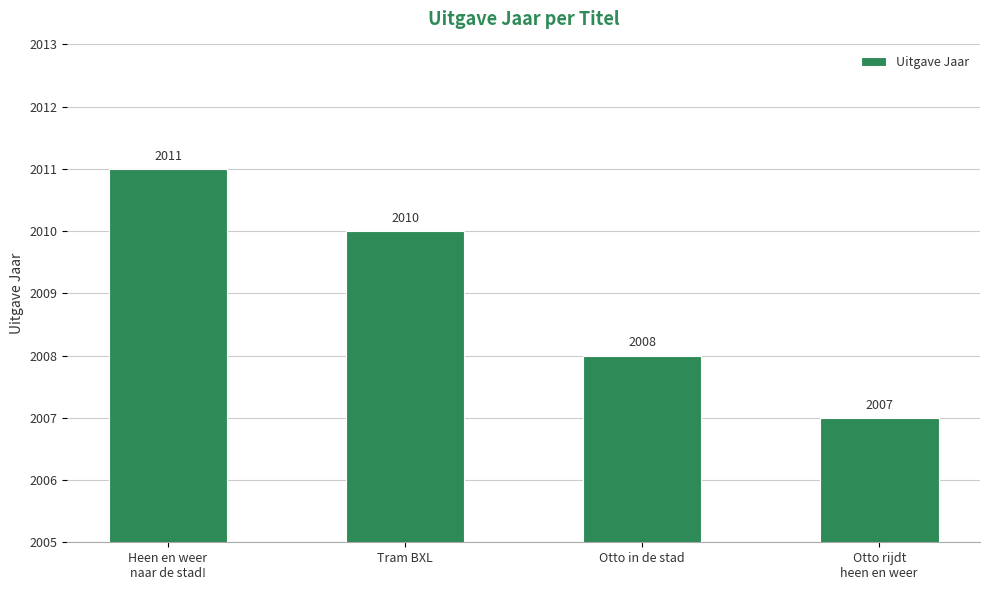

Count the number of data series in this chart.

1